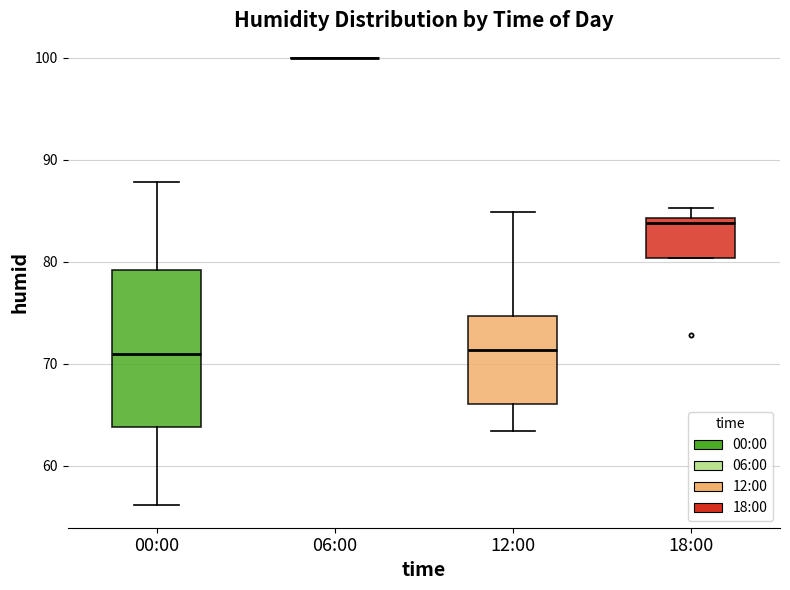

Reading left to right, transcribe this box plot: for each box, give where its median line is, the range the box spans, and where its two whiskers end, as read against the y-axis. The values are not printed on the chart, so give them approximately, as read against the axis.

00:00: median 71, box 64 to 79, whiskers 56 to 88
06:00: box collapsed to a line at 100, whiskers 100 to 100
12:00: median 71, box 66 to 75, whiskers 63 to 85
18:00: median 84 (just below the box's upper edge), box 80 to 84, whiskers 80 to 85